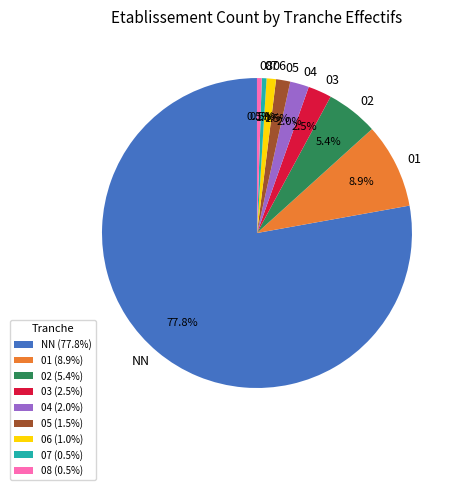

How many slices are in this pie chart?

9